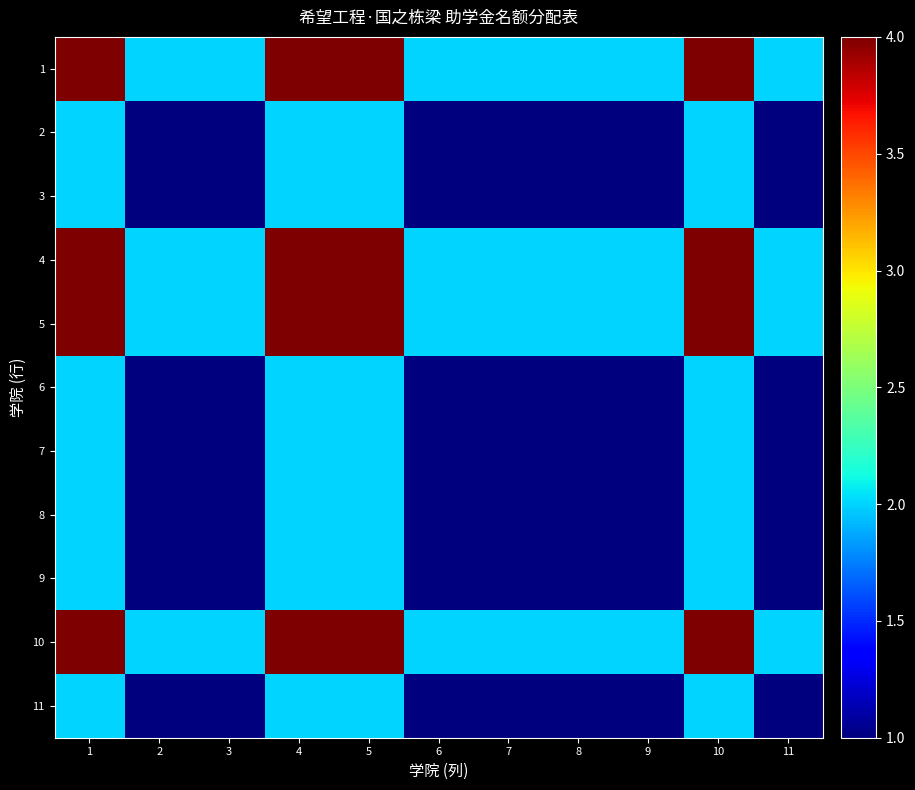

At which category is the sum across all series the highest?

1